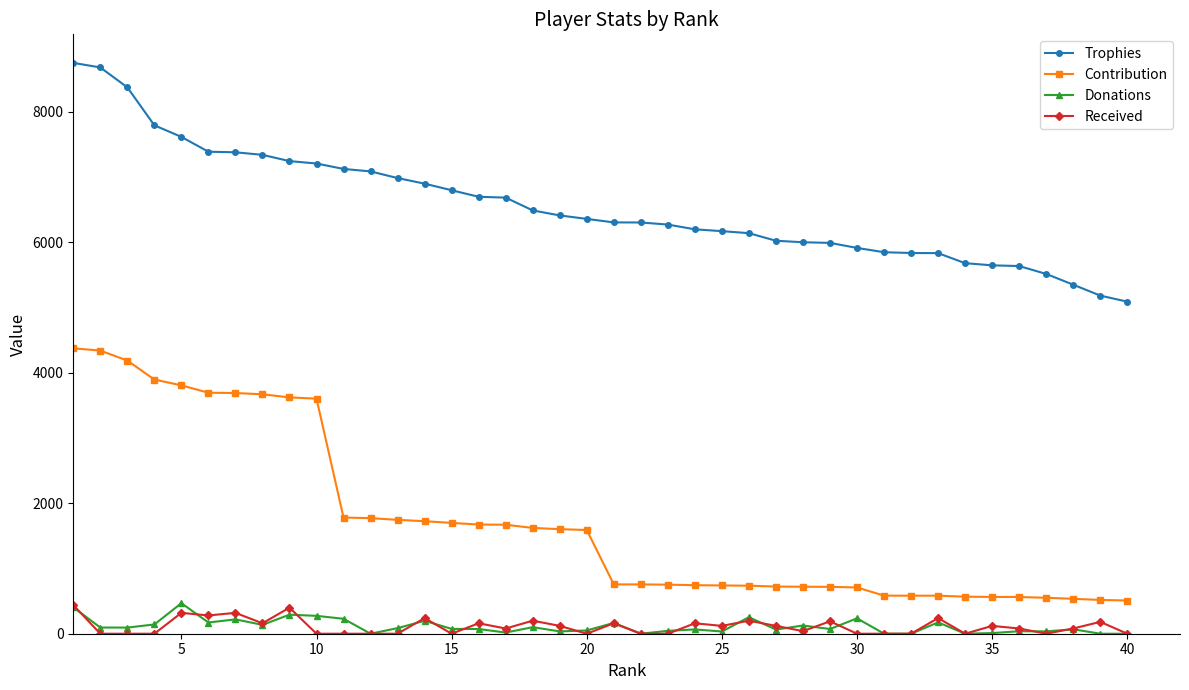

True or false: Received has more than 2 points higher than both neighbors.

True